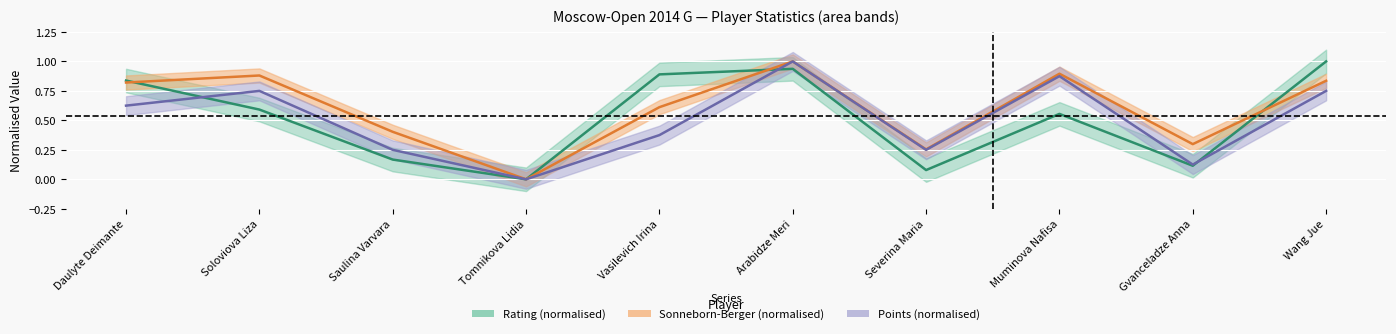

What is the label of the 10th point from the left?

Wang Jue